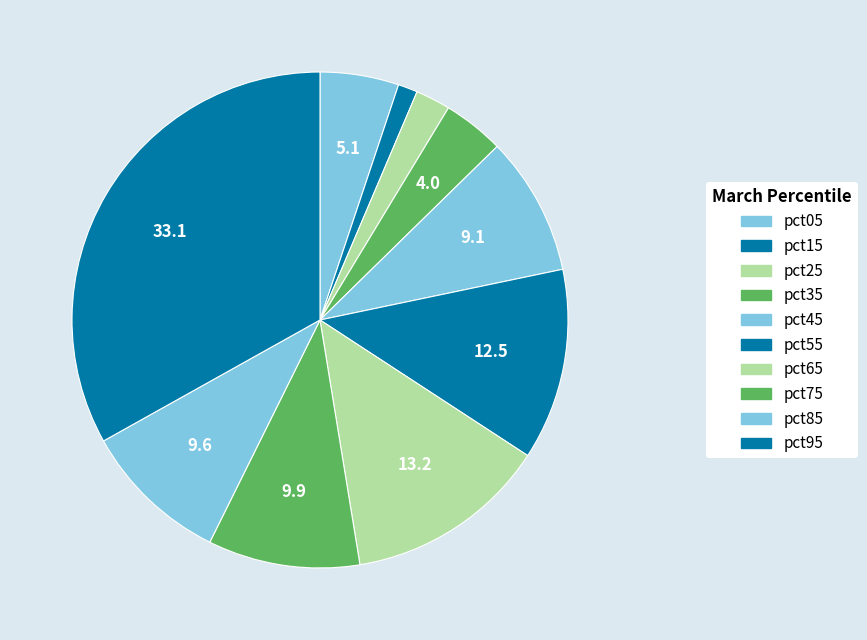

The pct25 slice represents 16% of the pie. True or false?

False